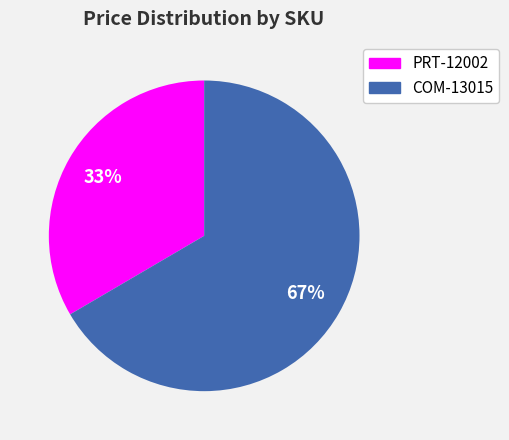

Rank the categories by value from highest to lowest.

COM-13015, PRT-12002